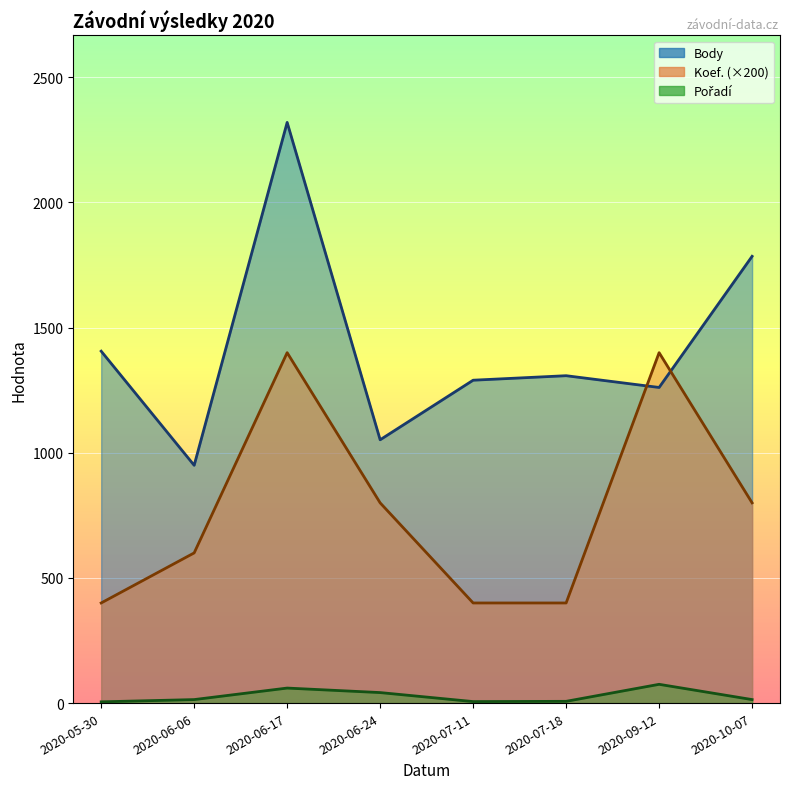

True or false: Koef. and Pořadí cross at least once.

False